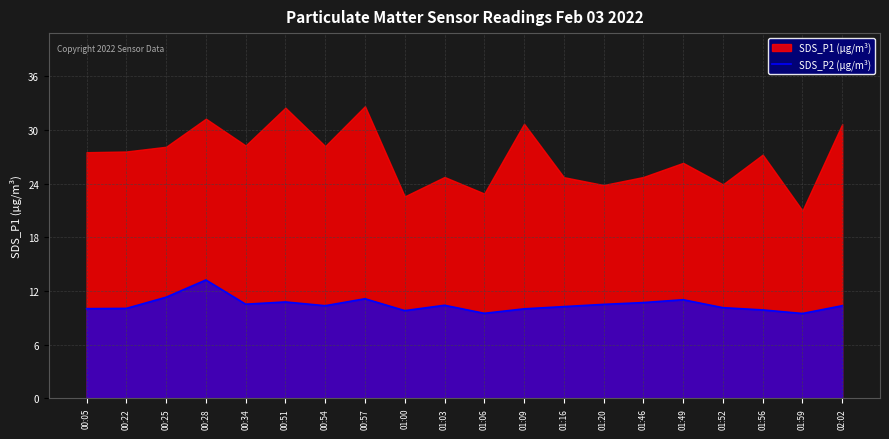

Is it true that the value at 01:49 is 11.0?

True